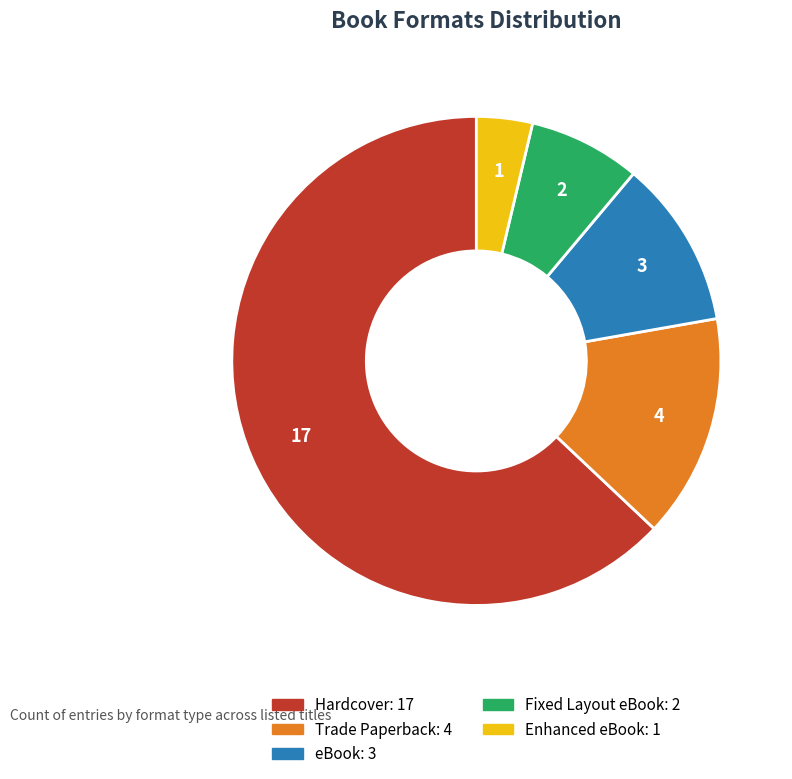

How many slices are in this pie chart?

5